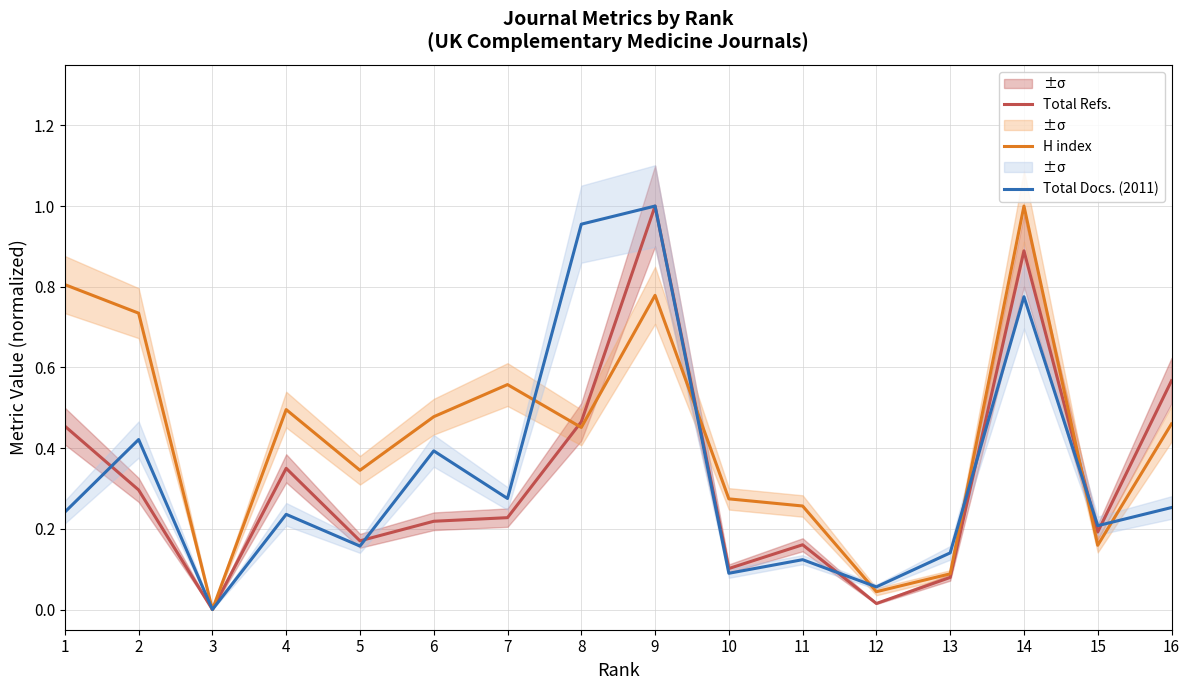

The H index series shows 1.2 at 2. True or false?

False